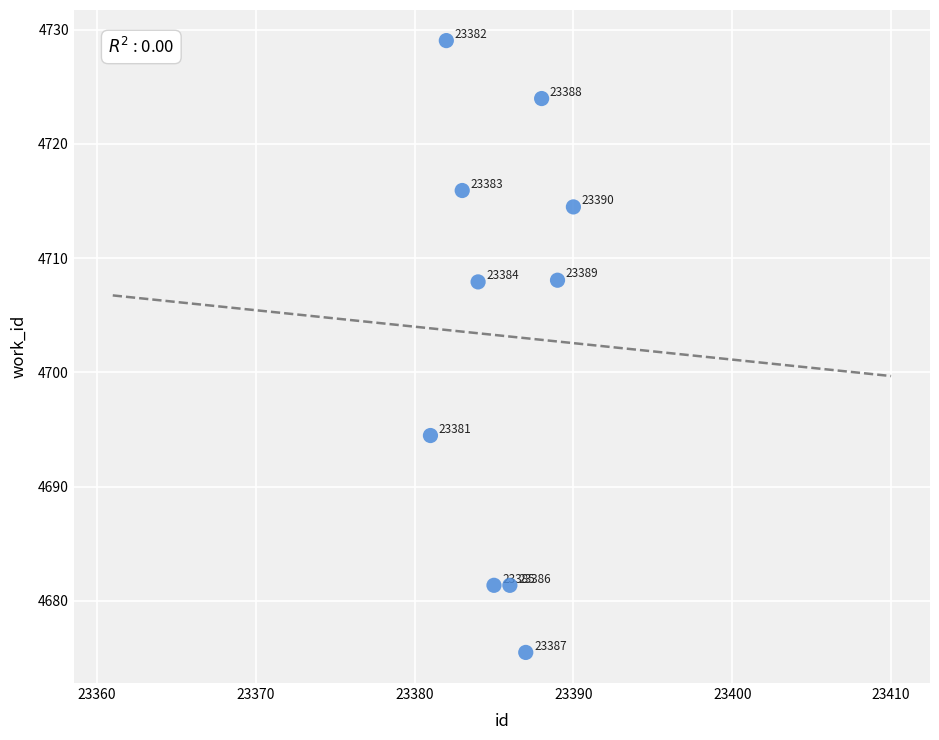

What is the range of X values (max minus min)?

9.0